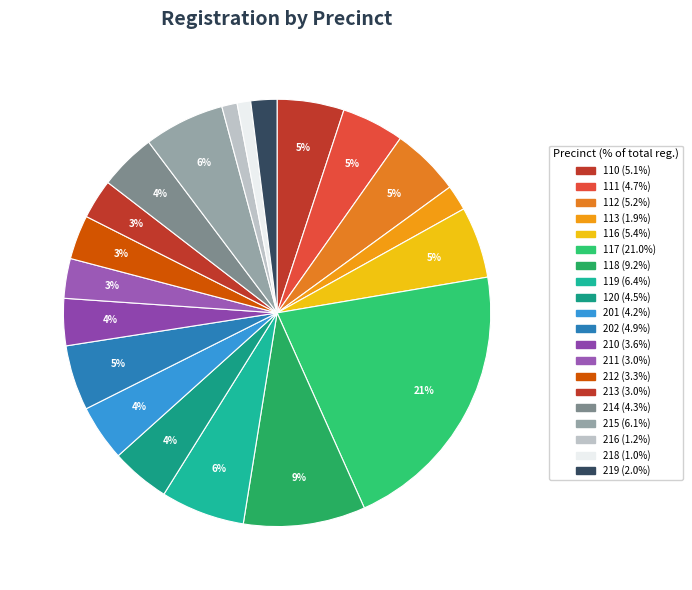

The 111 slice represents 13% of the pie. True or false?

False